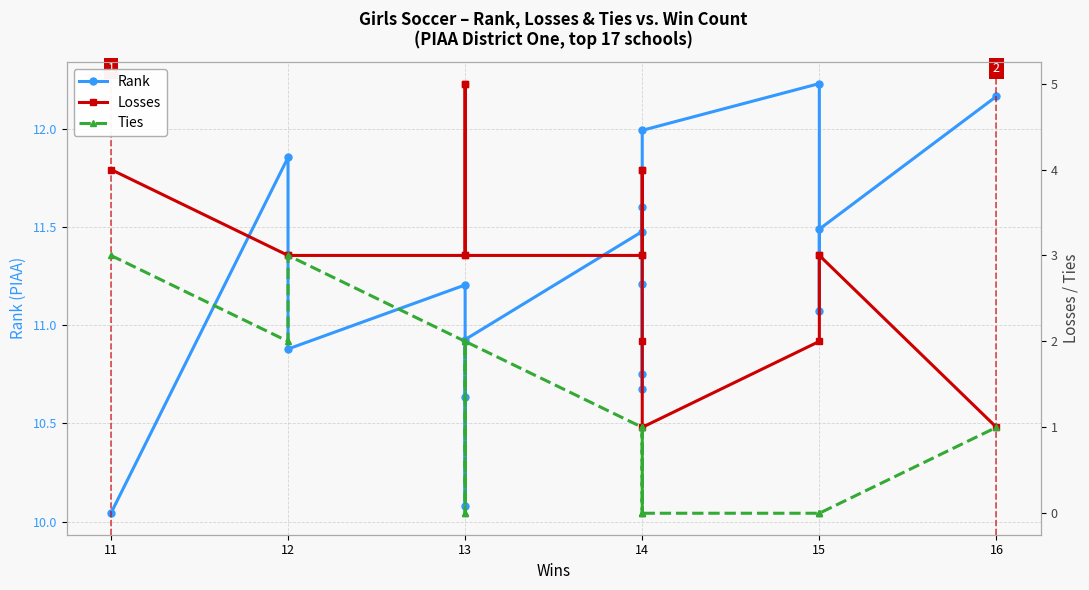

Rank the series by their maximum value, from lowest to highest.

Ties, Losses, Rank